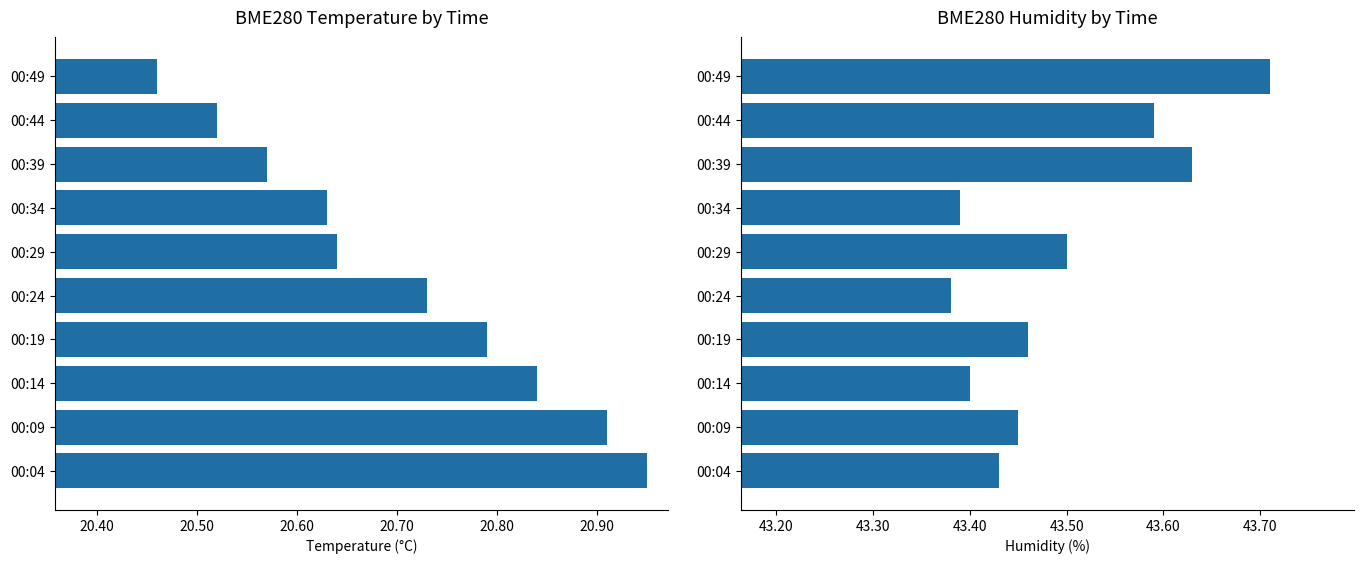

Between 00:29 and 00:44, which is larger?

00:29